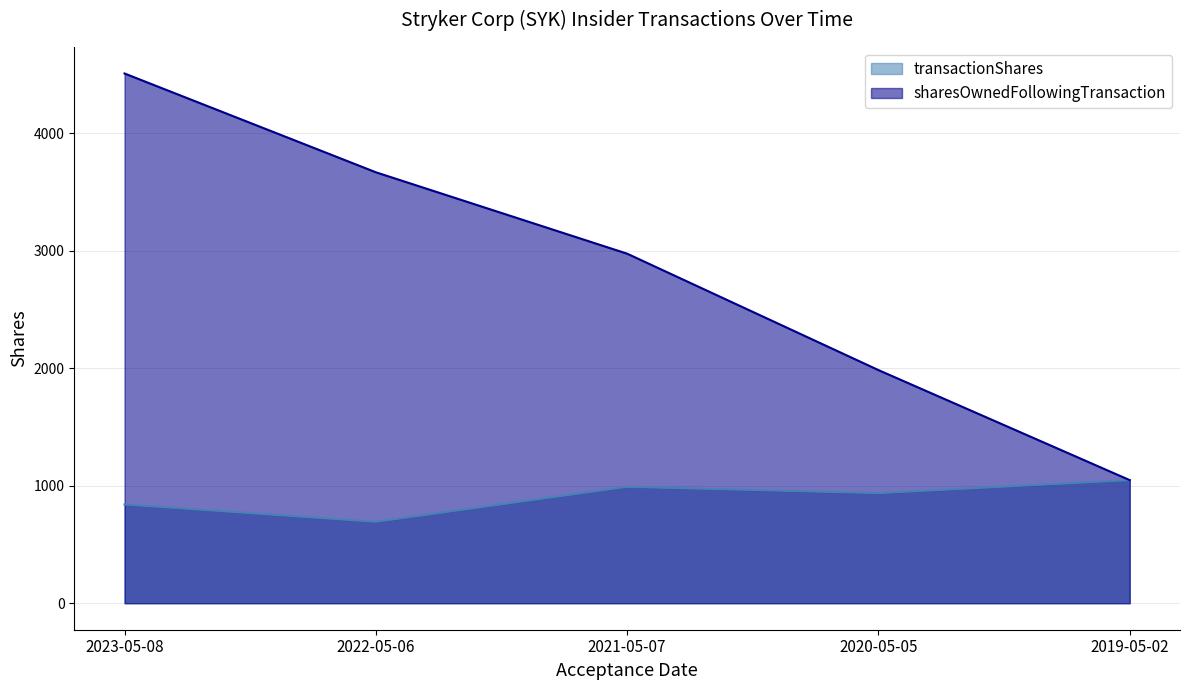

What is the smallest value displayed?

693